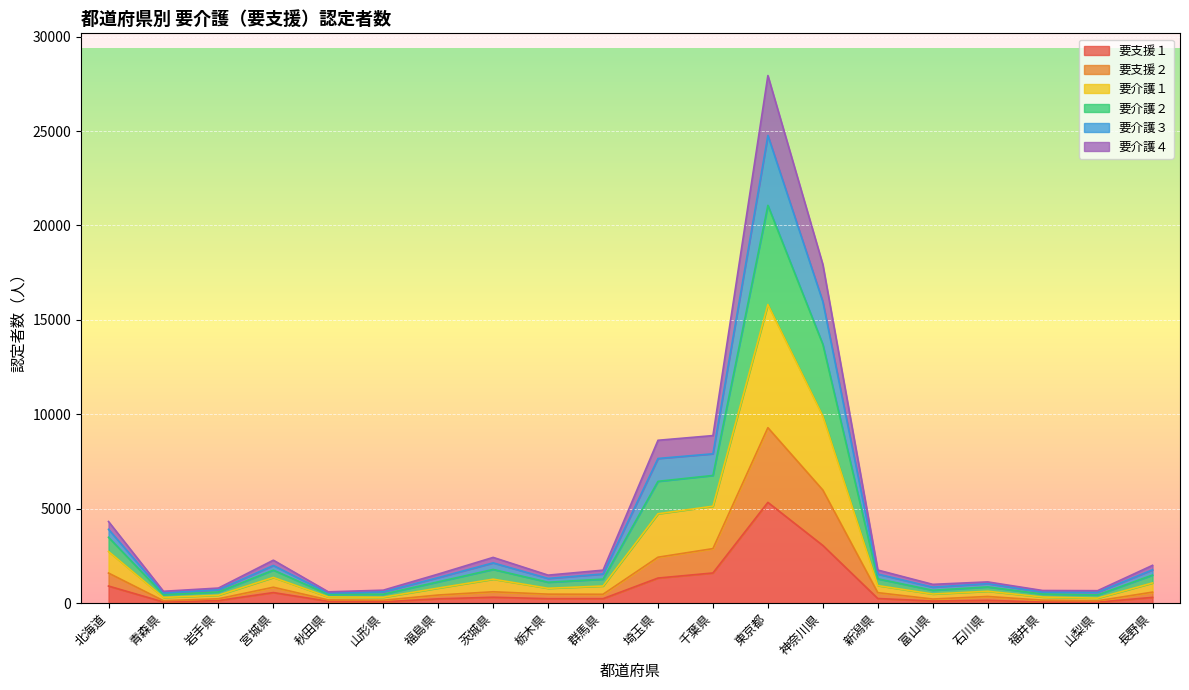

At which label does 要支援１ reach its peak?

東京都